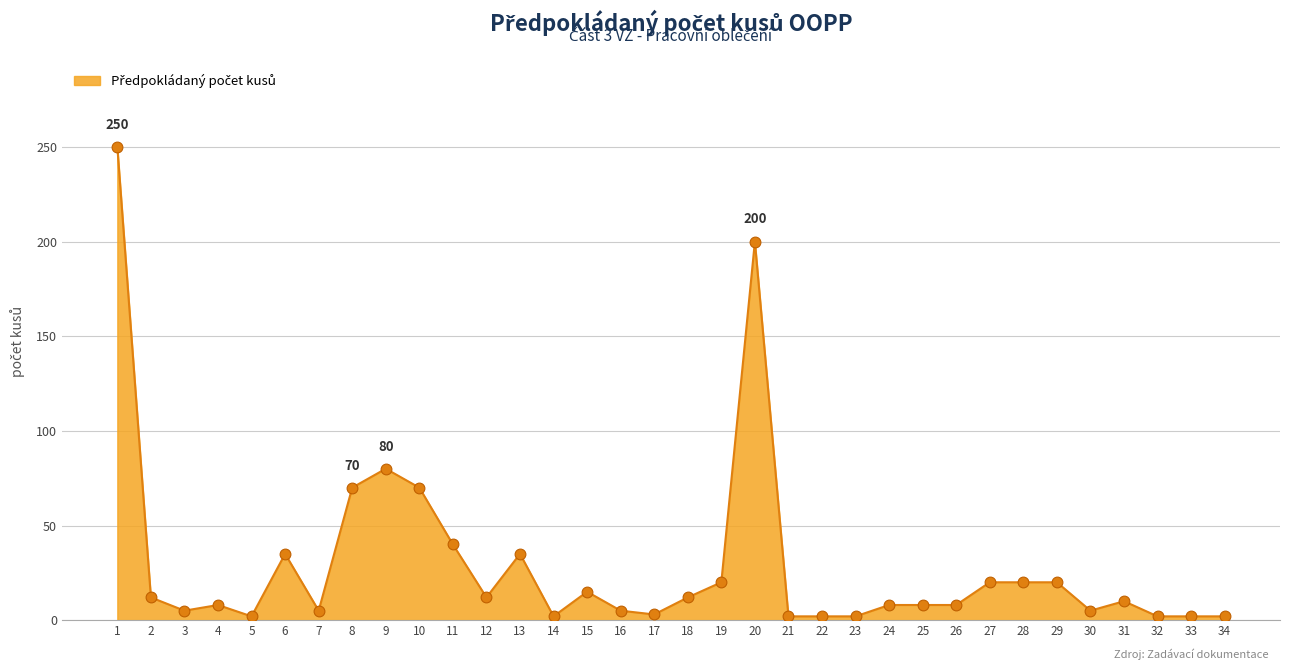

What is the change in value from 1 to 12?

-238